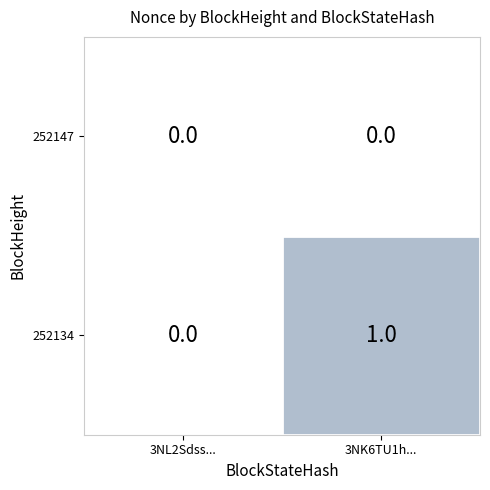

Rank the series by their maximum value, from lowest to highest.

252147, 252134